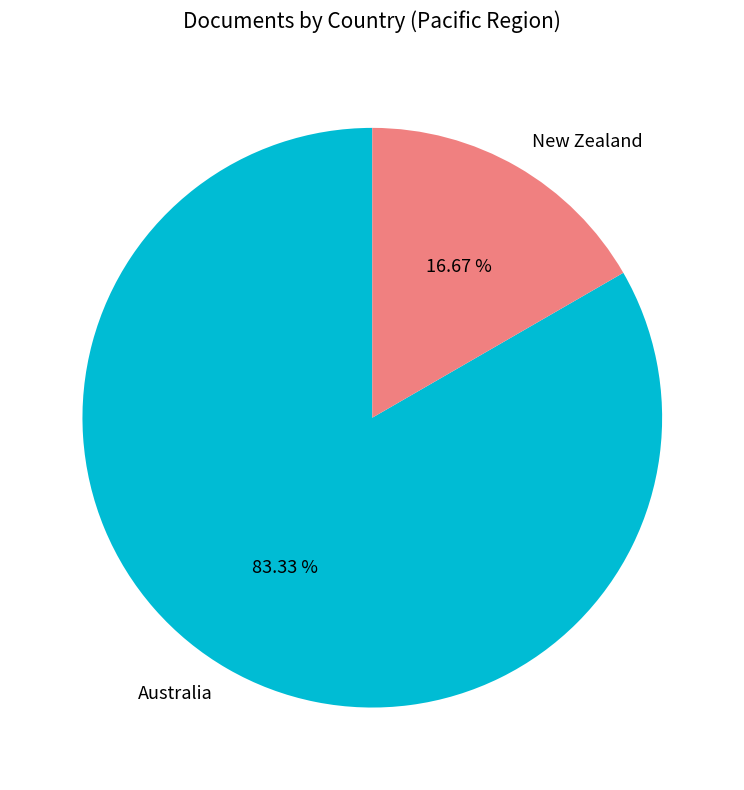

Which slice is the smallest?

New Zealand